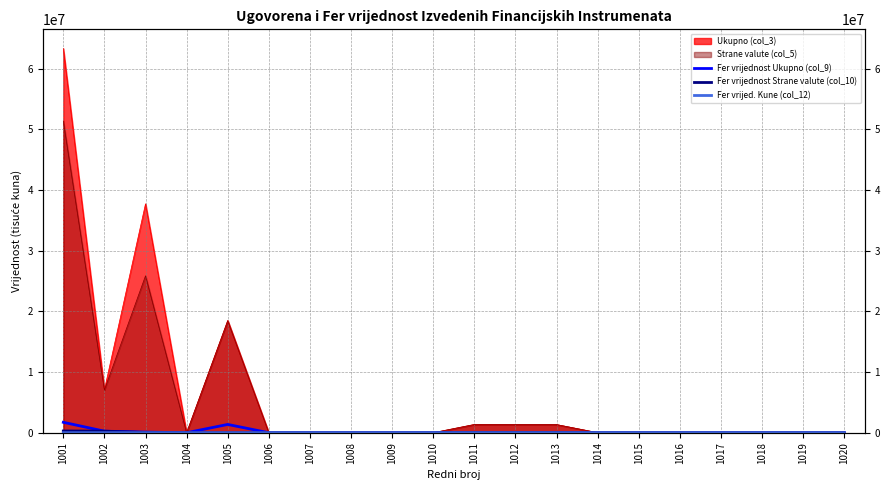

How many values in Fer vrijednost Ukupno (col_9) are above zero?

10